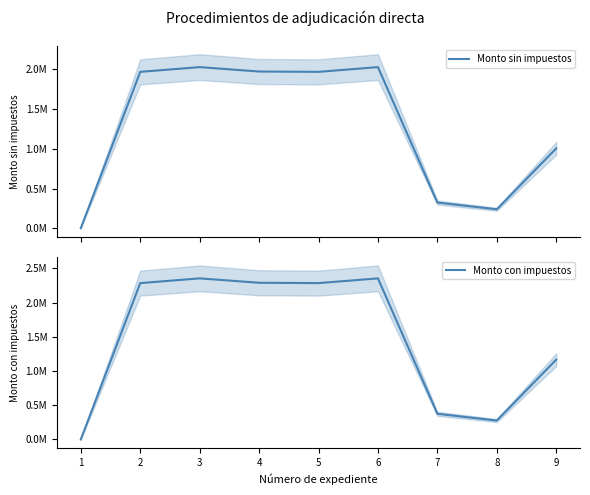

Between 3 and 9, which is larger?

3